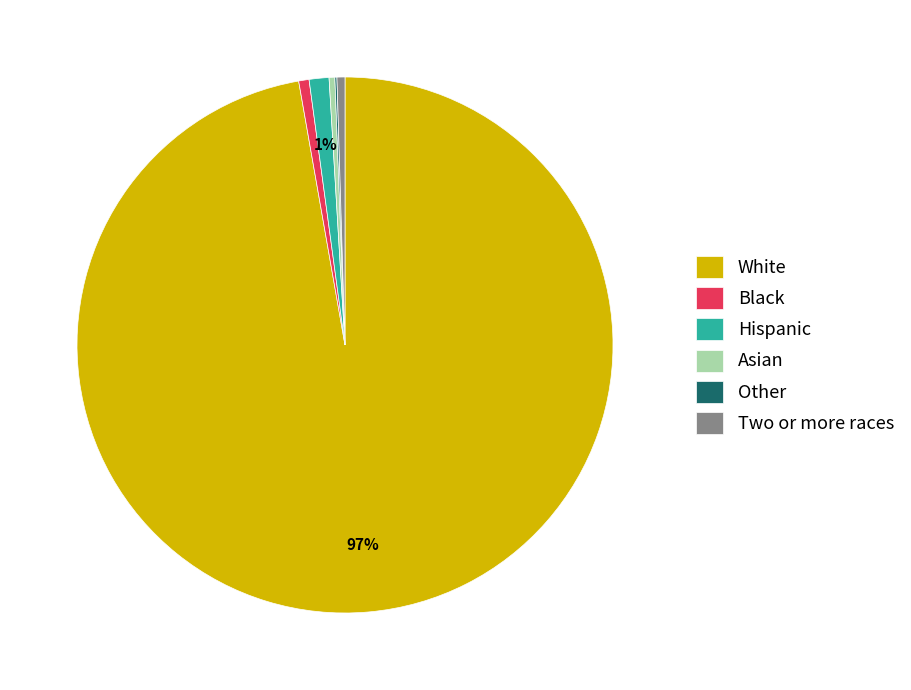

To the nearest percent, what is the combined percentage of Asian and White?

98%